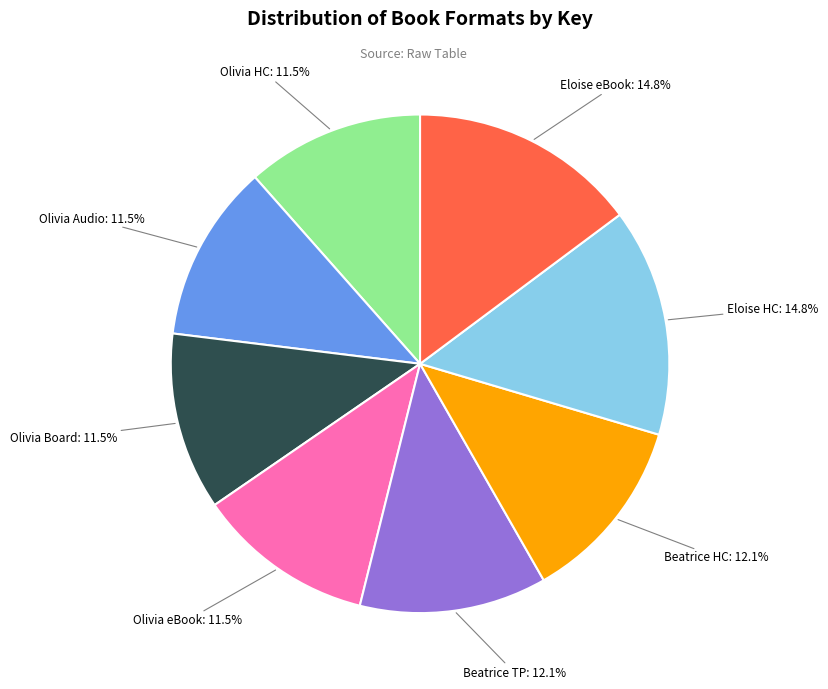

Which has a higher value, Beatrice TP or Eloise eBook?

Eloise eBook